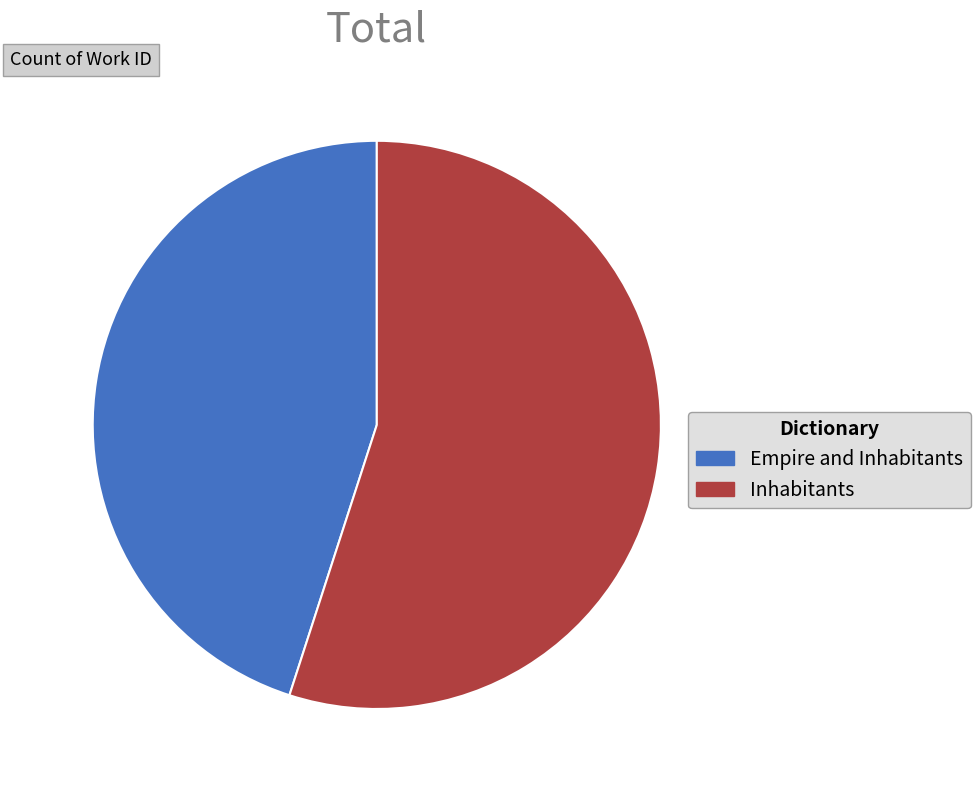

What is the smallest slice in the pie chart?

Empire and Inhabitants